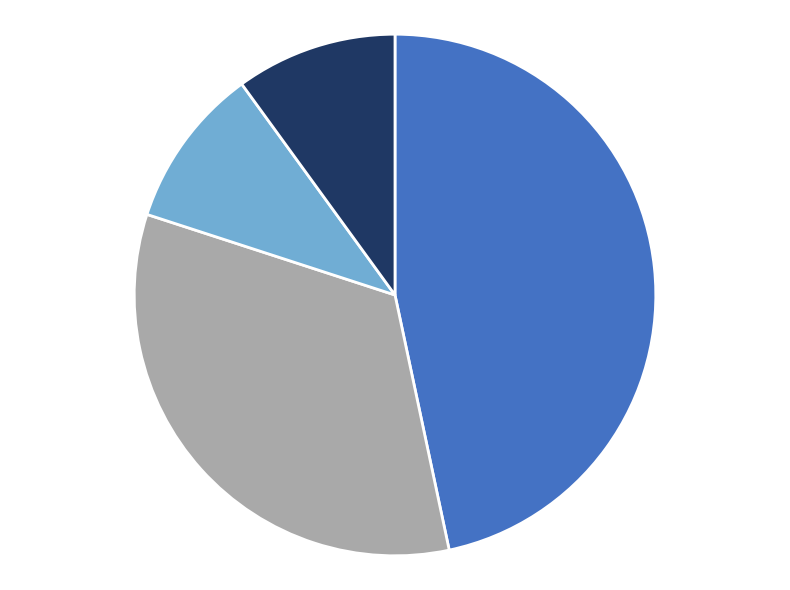

Is there a majority slice in this chart?

No